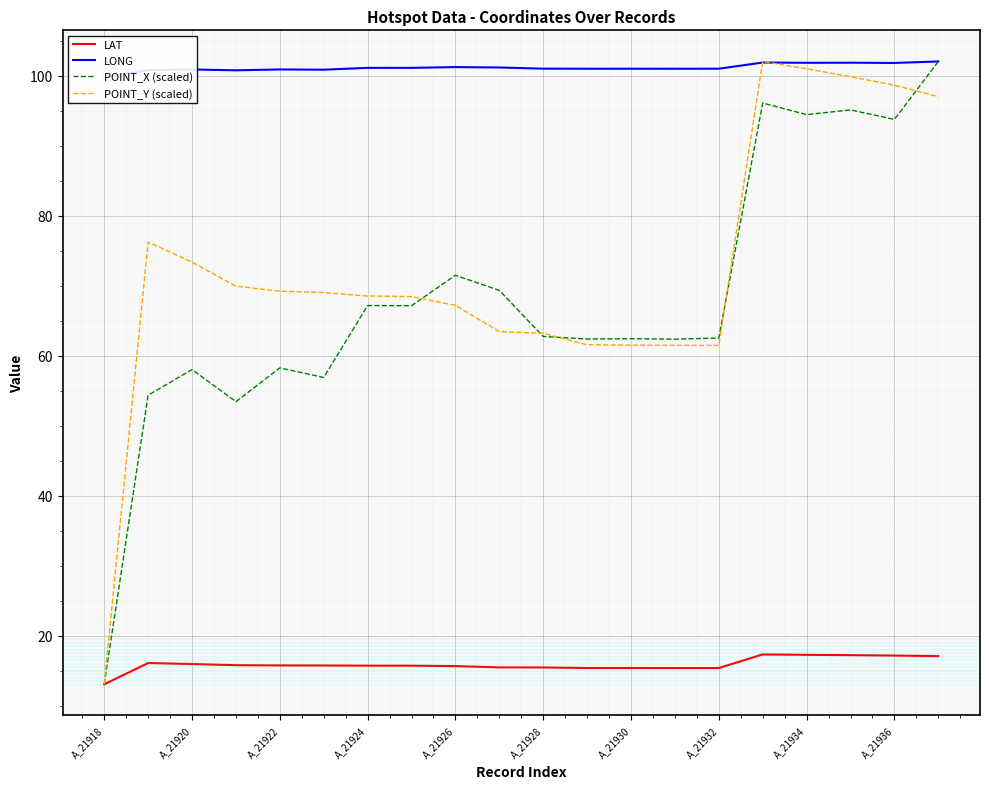

What is the maximum value for LAT?

17.4